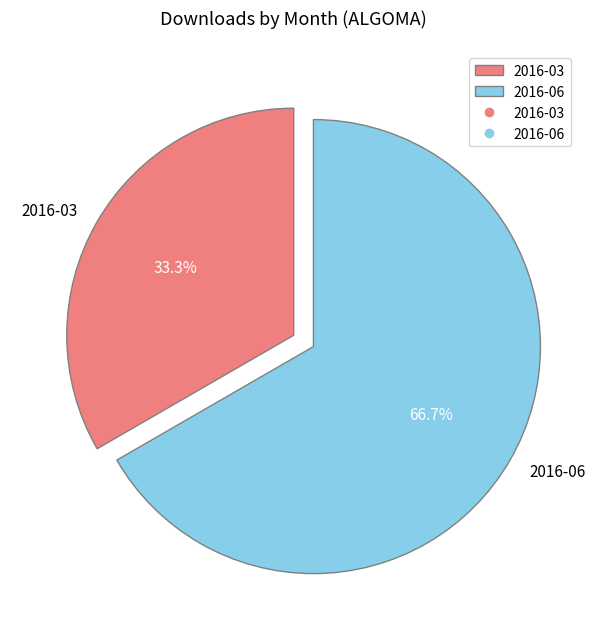

Combined, do 2016-06 and 2016-03 account for over 50%?

Yes